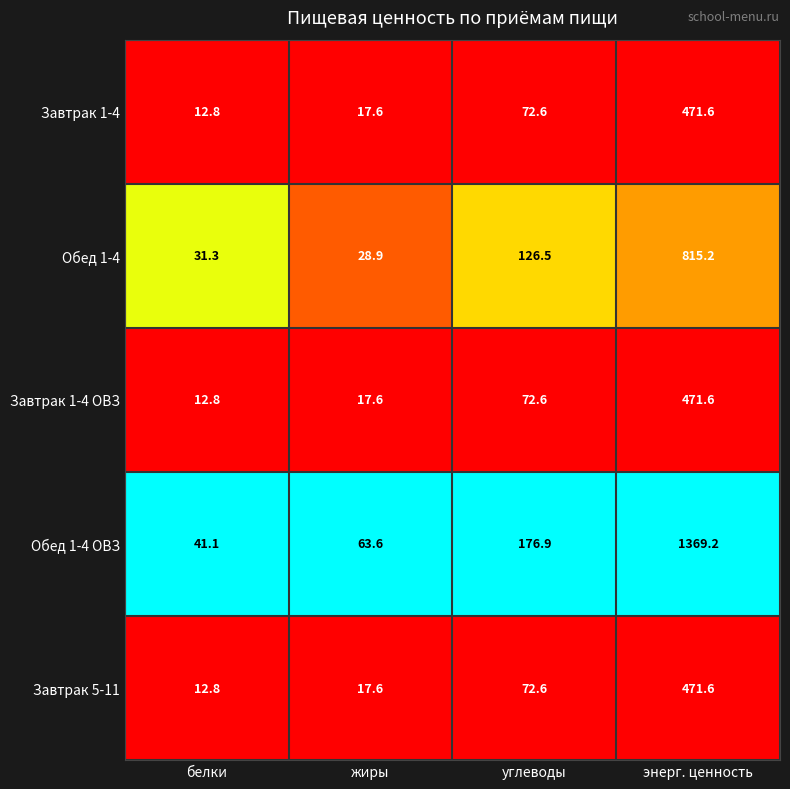

Between белки and энерг. ценность, which series saw the biggest shift?

Обед 1-4 ОВЗ